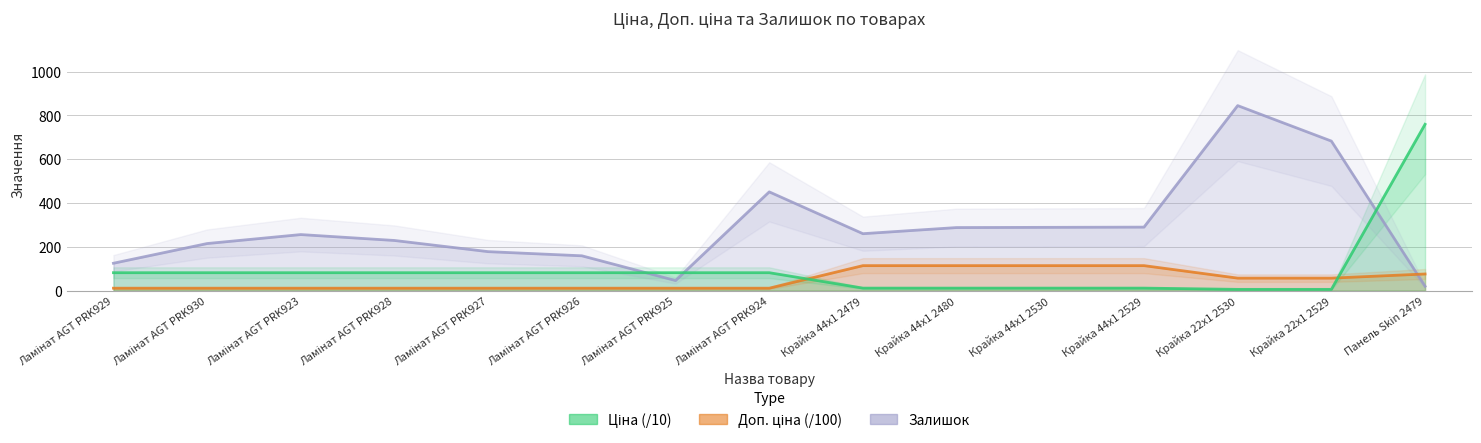

What is the sum of the Ціна values at Ламінат AGT PRK924 and Панель Skin 2479?

841.5